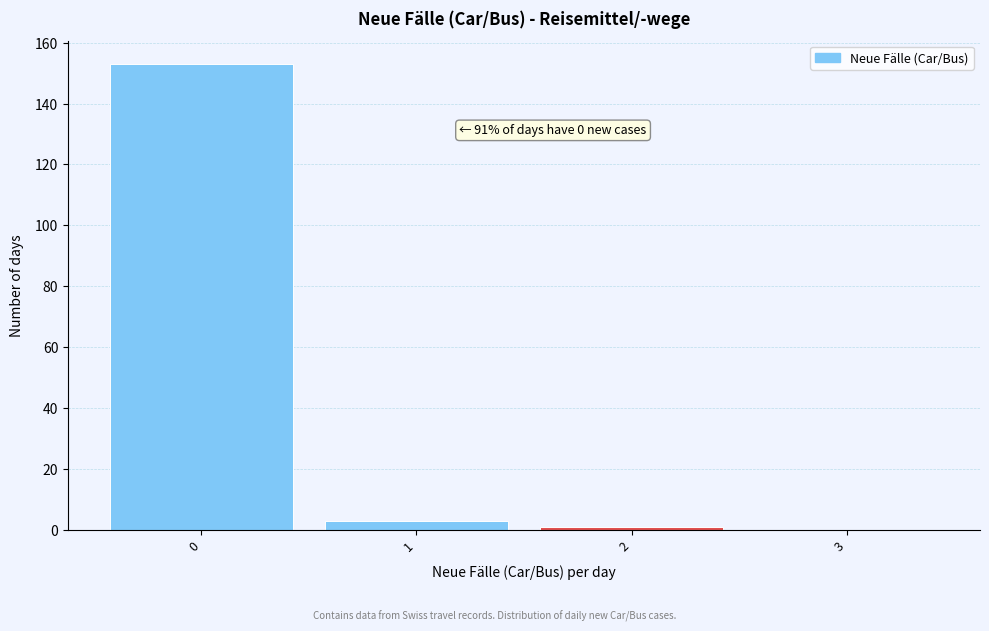

Reading right to left, what are all the values shown in this chart?

3=0	2=1	1=3	0=153